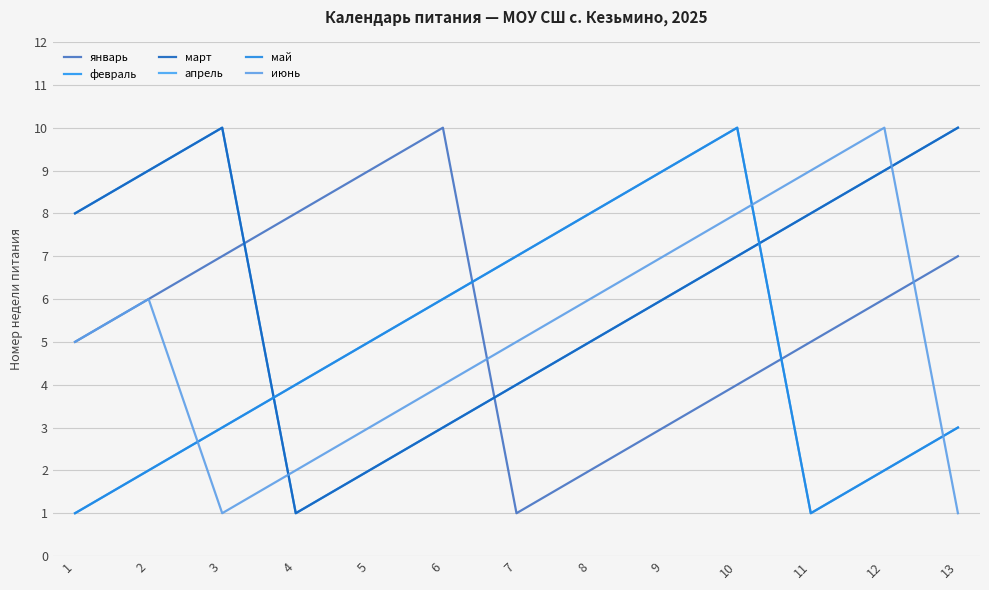

Rank the series at 8 from highest to lowest value.

апрель, май, июнь, февраль, март, январь